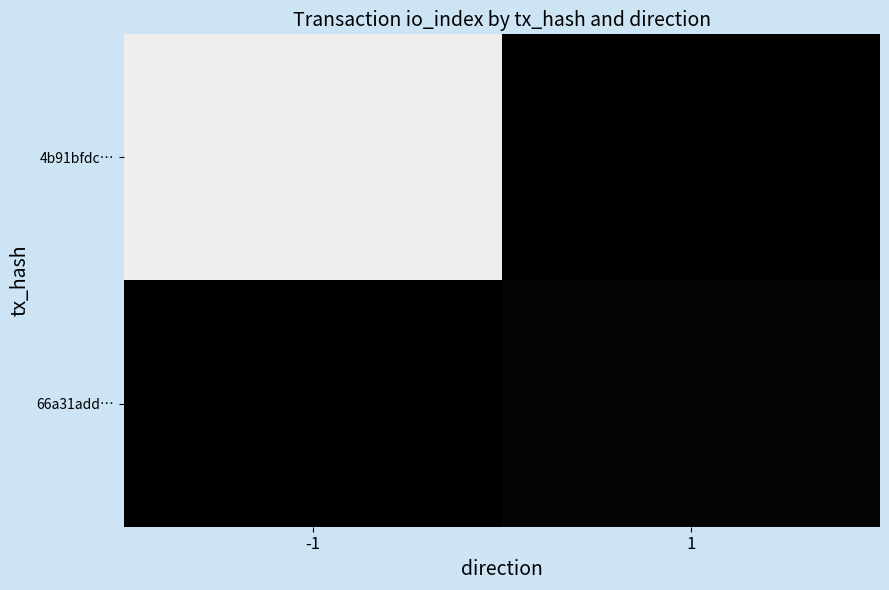

Which has a higher value, 1 or -1?

-1